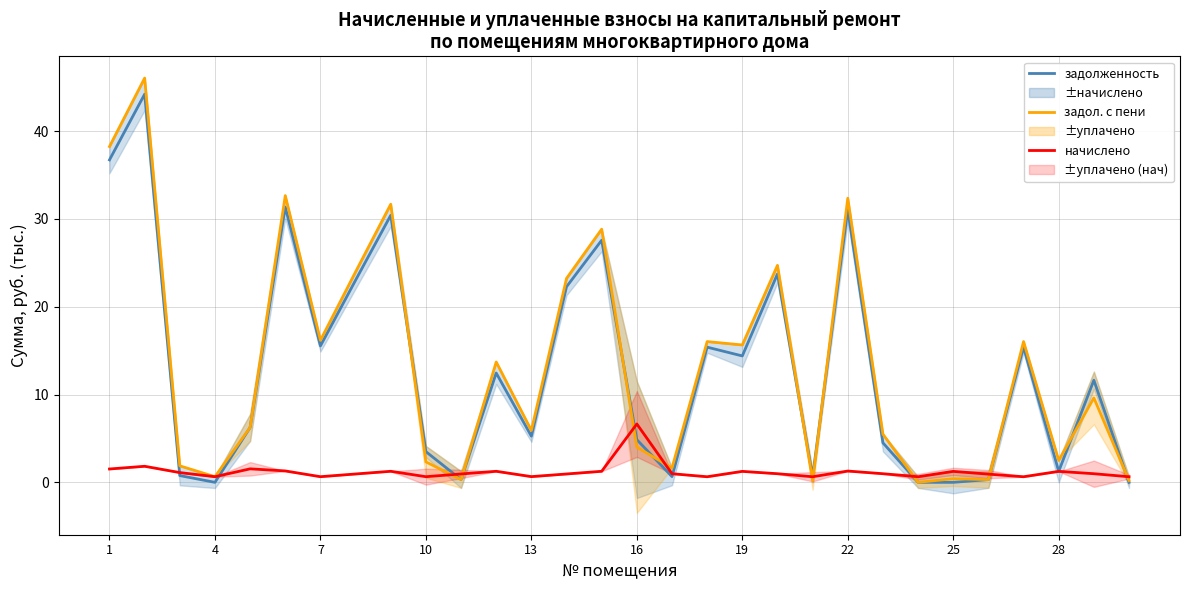

What is the total value across all series at 19?

31.3